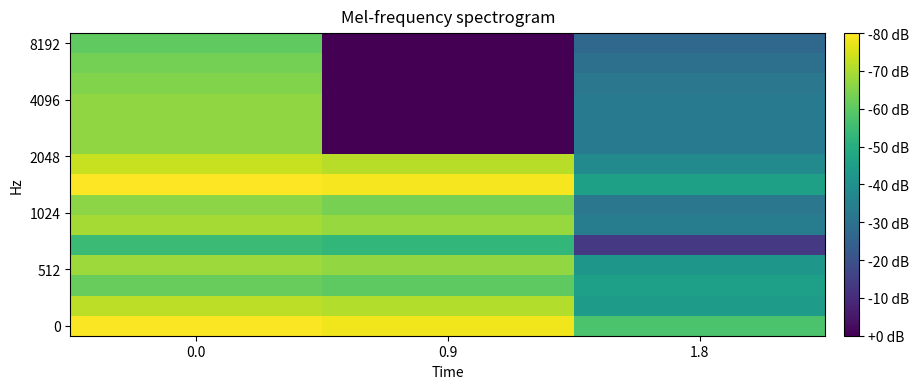

What is the maximum value shown in the chart?

19.4